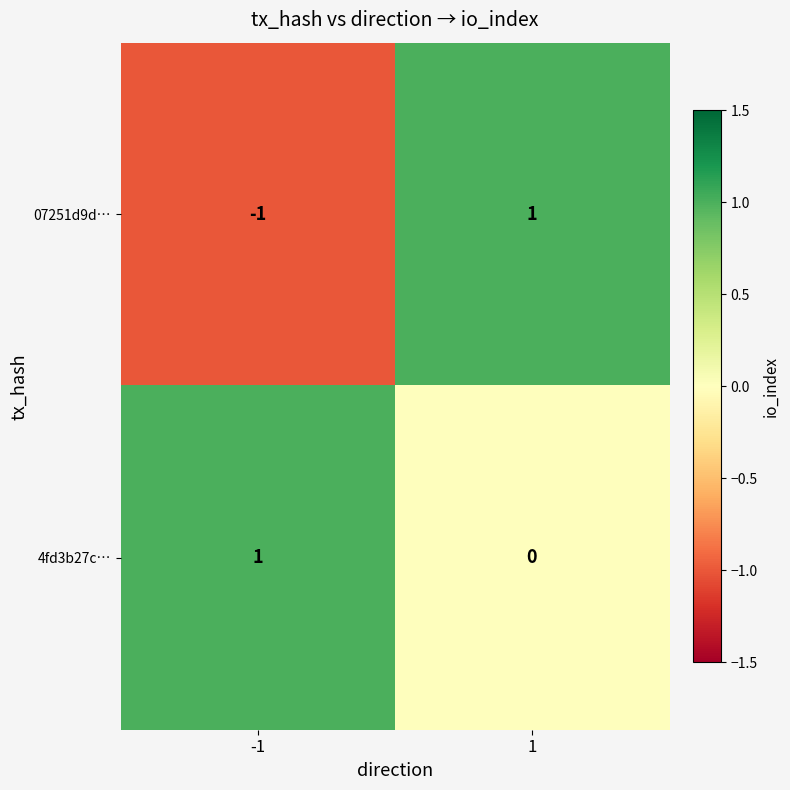

Reading right to left, what are all the values shown in this chart?

07251d9d…: 1=1	-1=-1
4fd3b27c…: 1=0	-1=1